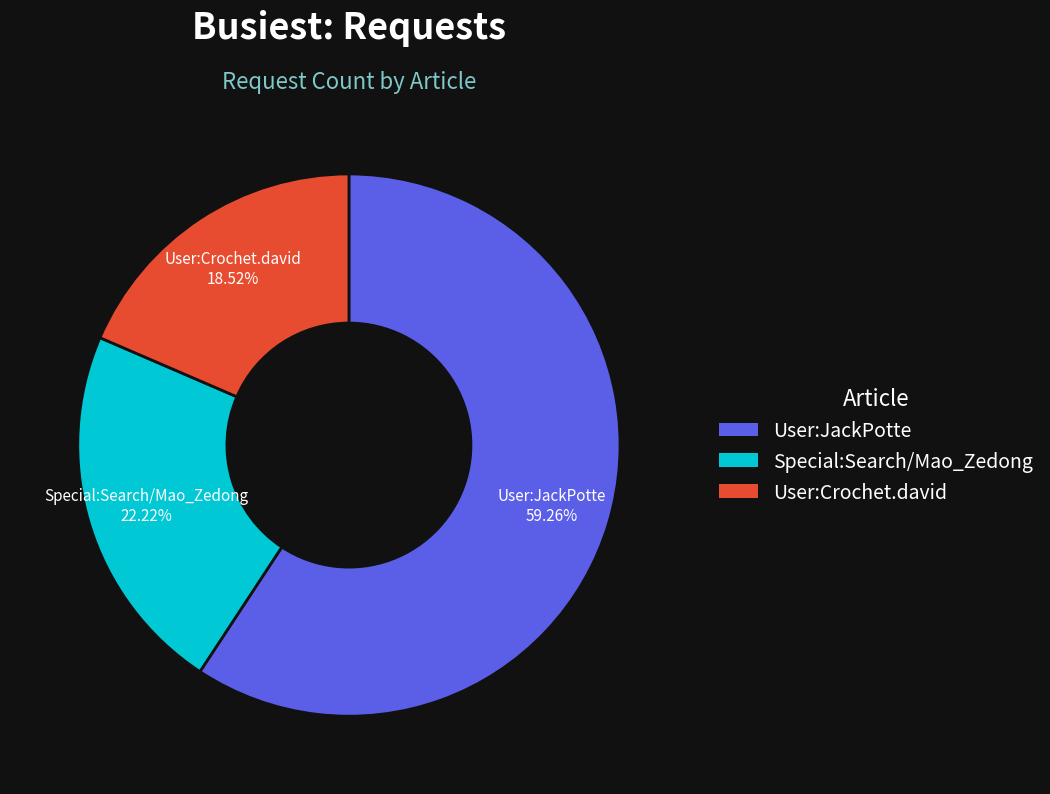

What is the smallest slice in the pie chart?

User:Crochet.david